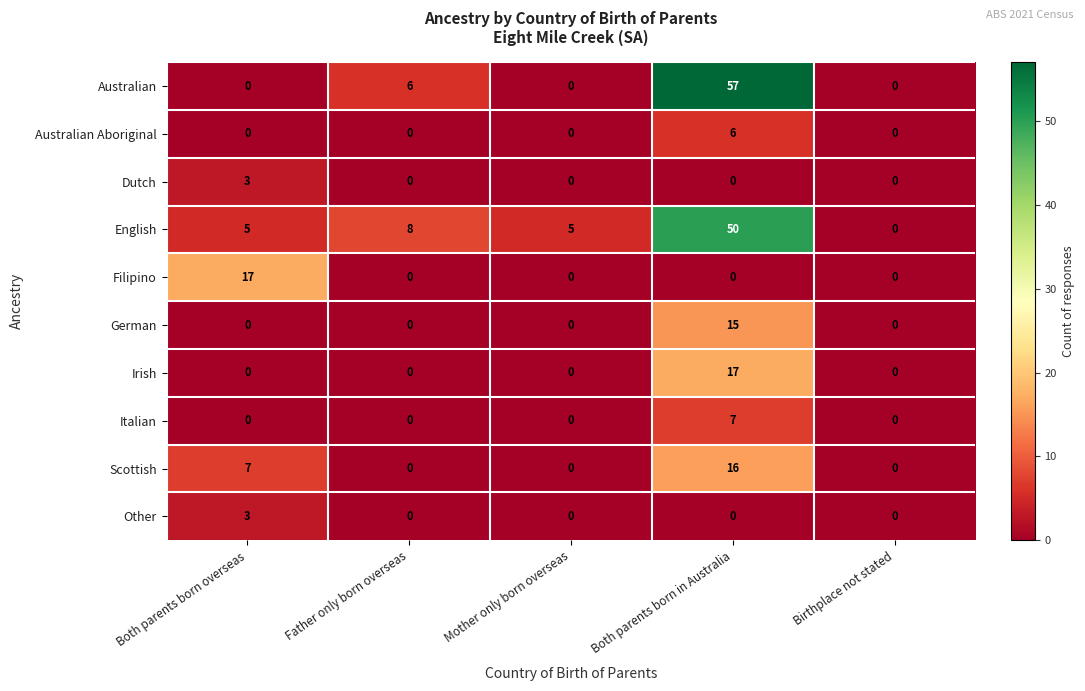

The Filipino series shows 0 at Birthplace not stated. True or false?

True